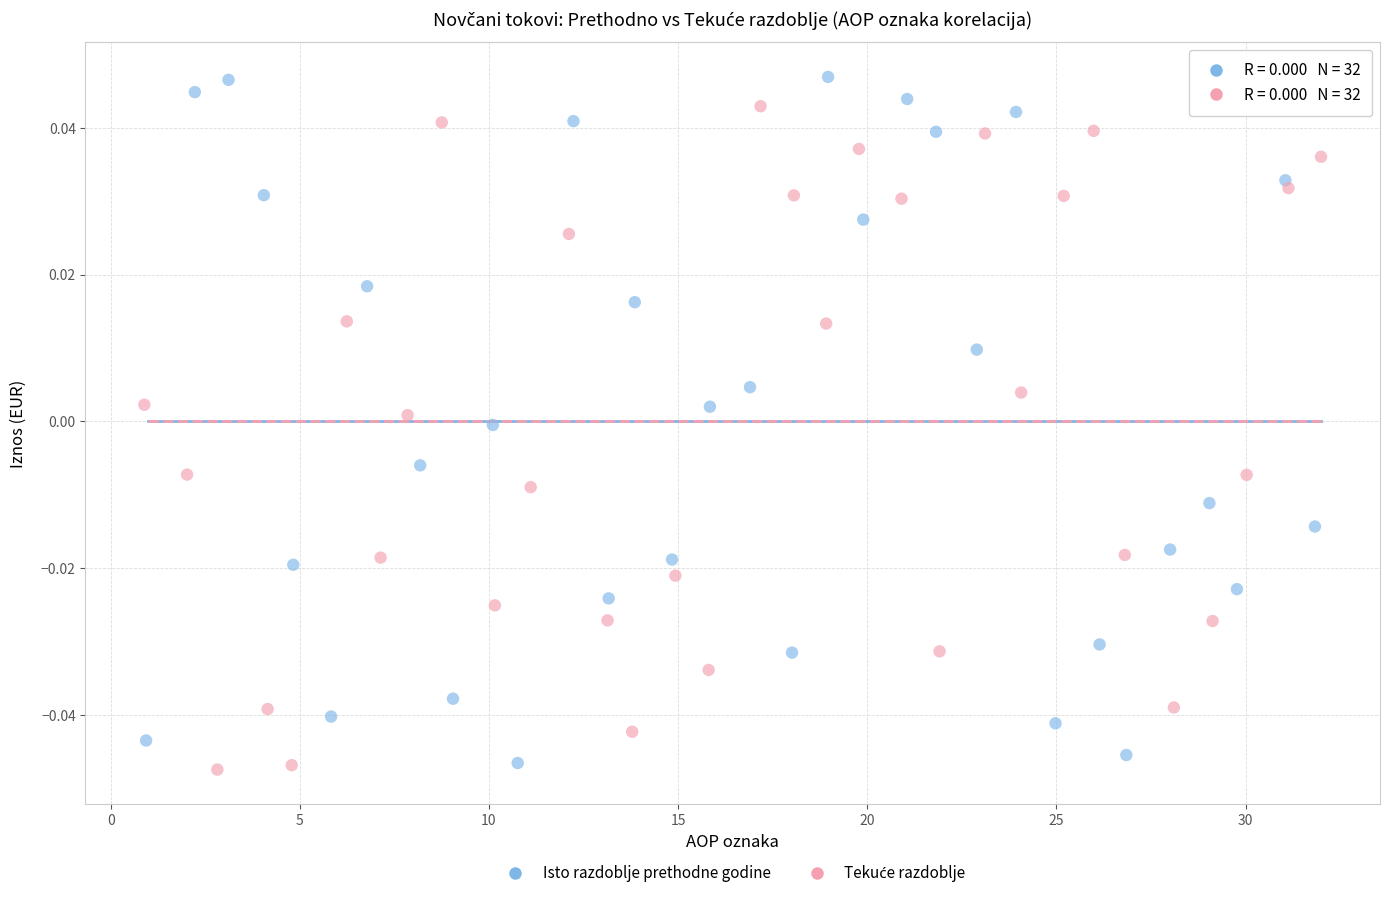

Which series reaches the maximum Y coordinate?

Isto razdoblje prethodne godine